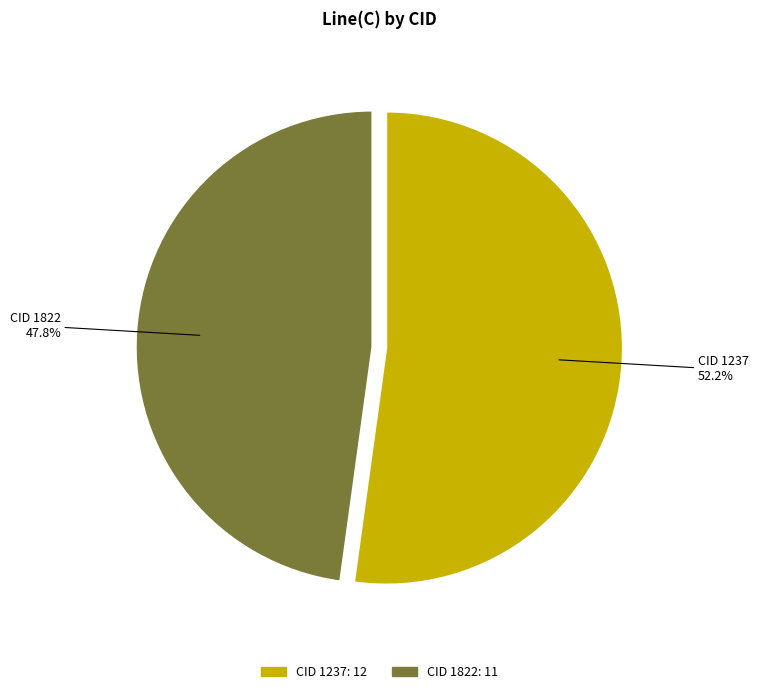

To the nearest percent, what portion does CID 1822 represent?

48%